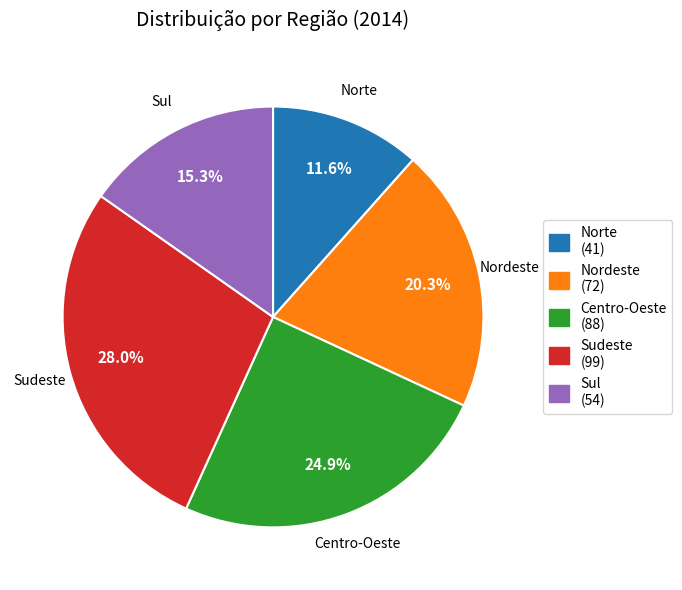

Approximately how many times larger is the value at Nordeste compared to Centro-Oeste?

0.8